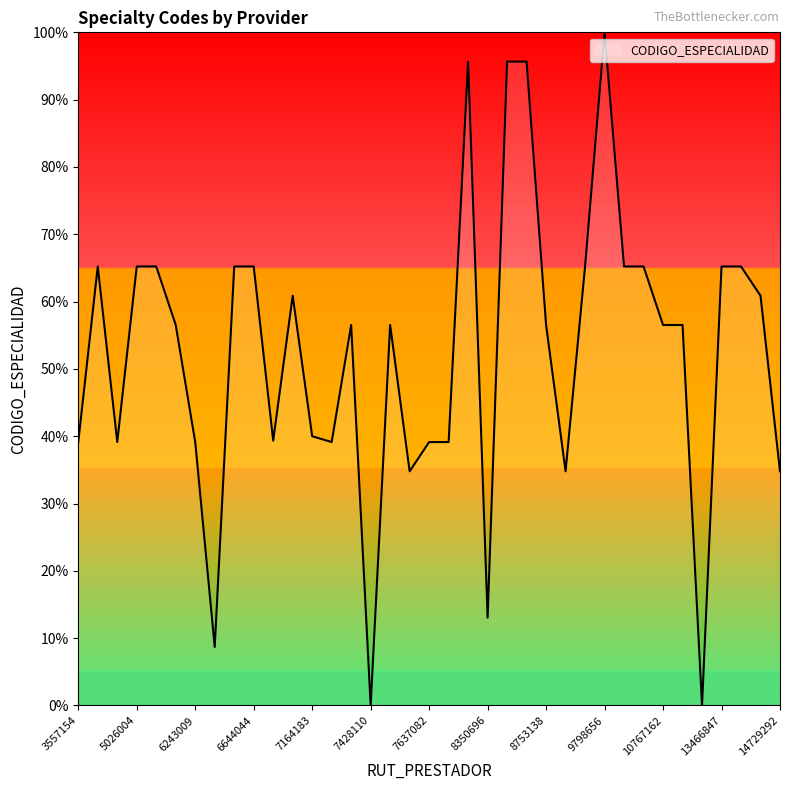

What is the difference between the maximum and minimum values?

100.0